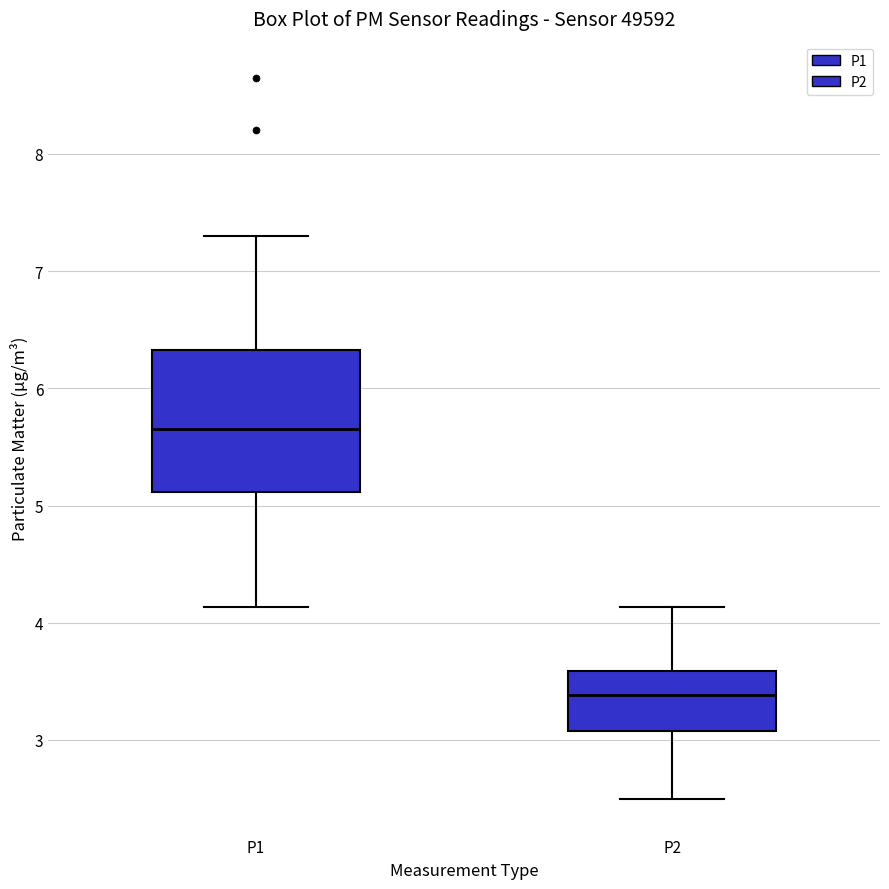

Where is the lower edge of the box for P1 on the y-axis? The values are not printed on the chart, so give them approximately, as read against the axis.

5.1